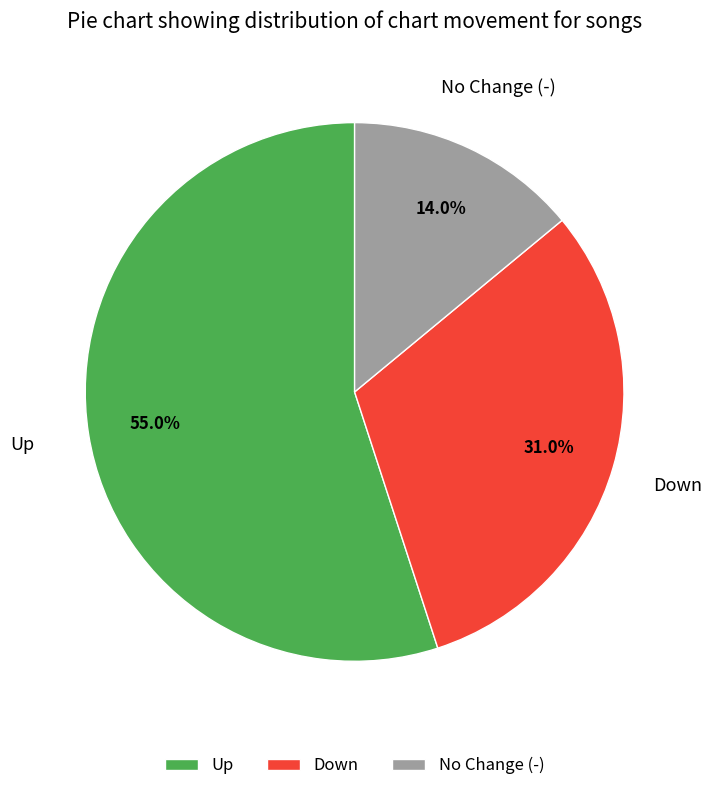

Rank the categories by value from highest to lowest.

Up, Down, No Change (-)